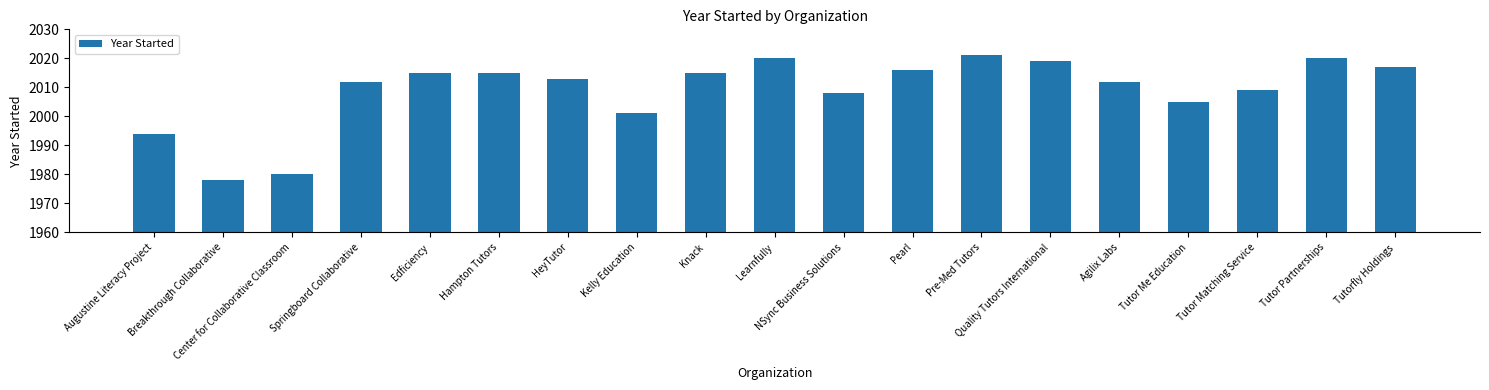

How many data points does each series have?

19